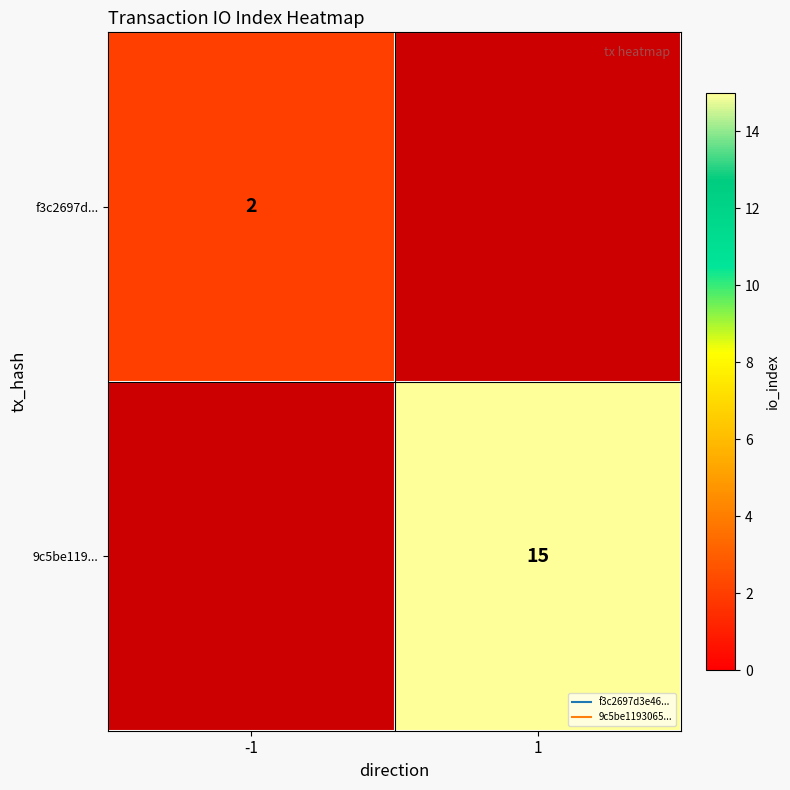

Which category has the lowest value across all series?

-1